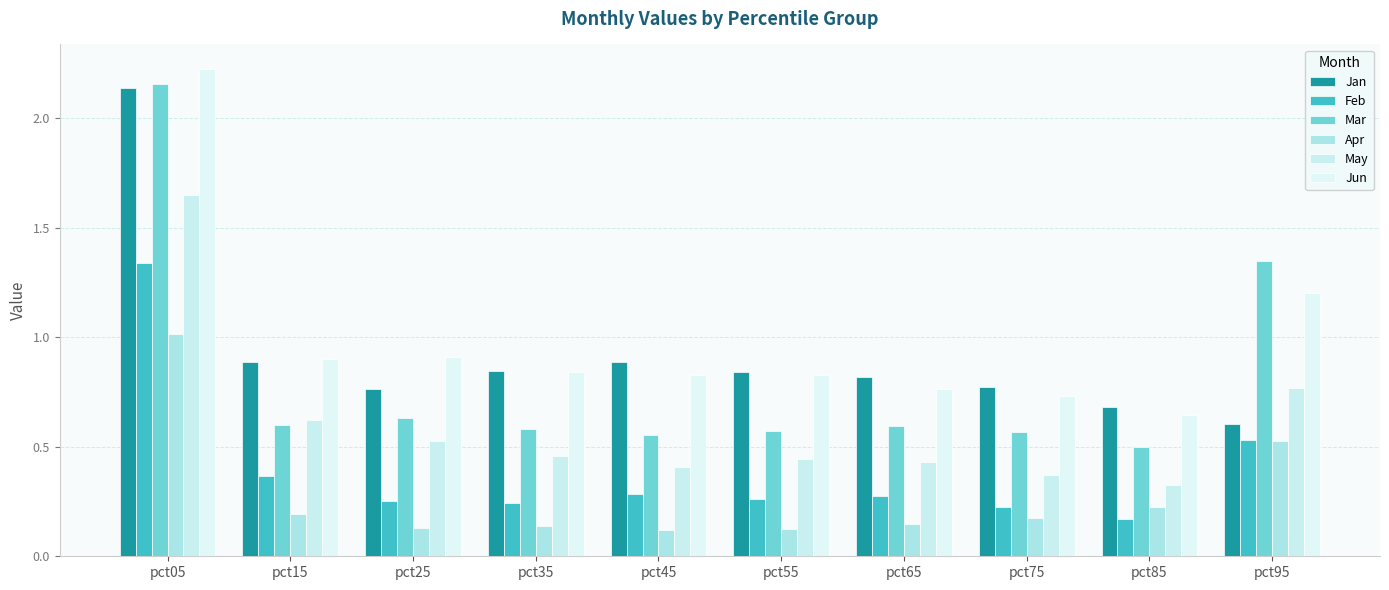

What is the smallest value displayed?

0.1